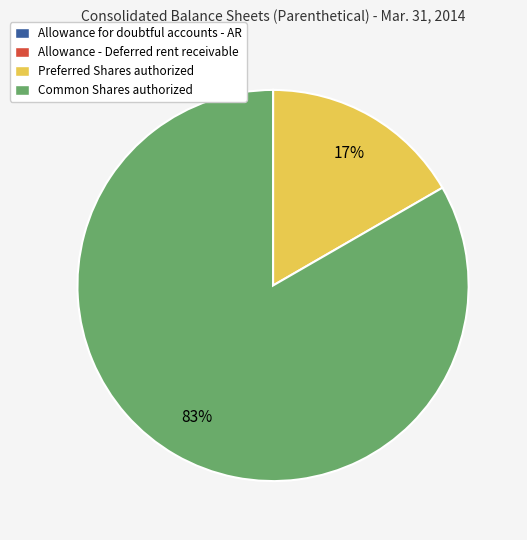

To the nearest percent, what percentage of the pie is Preferred Shares authorized?

17%